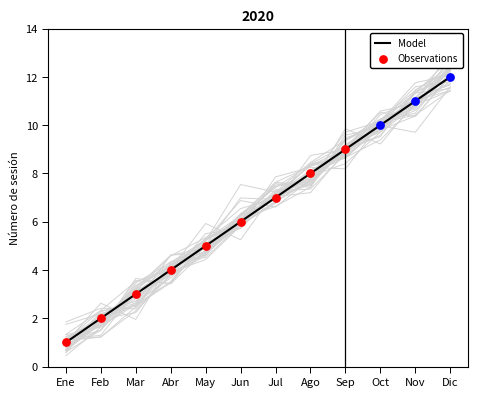

Which category has the highest value in the Model series?

Dic